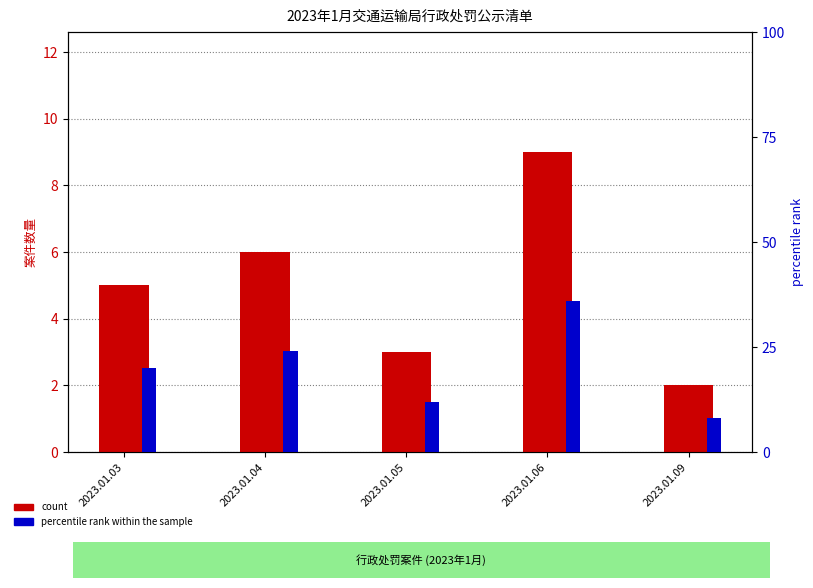

What is the total value across all series at 2023.01.05?

15